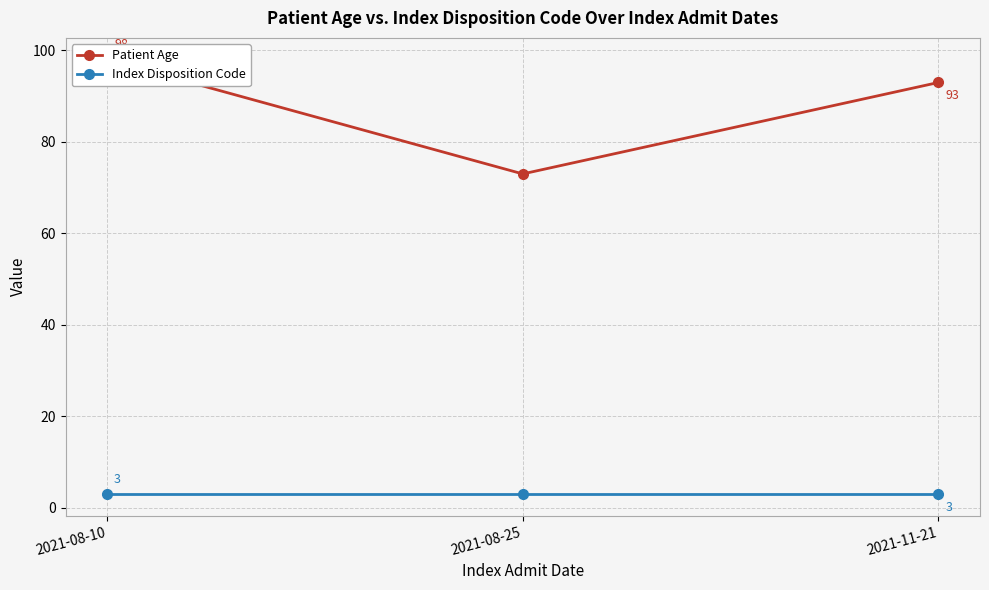

Which series changed the most between 2021-08-10 and 2021-08-25?

Patient Age